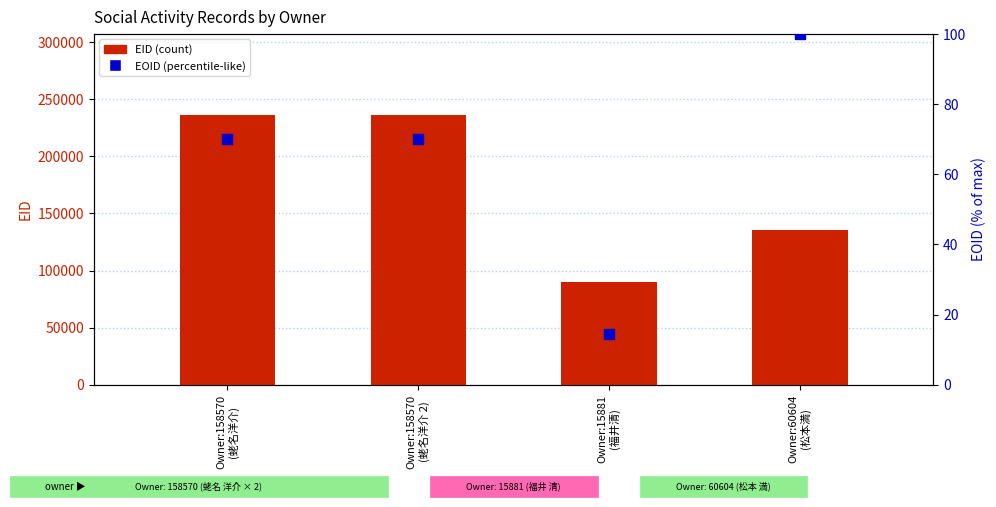

Which series has the widest spread of Y values?

EID